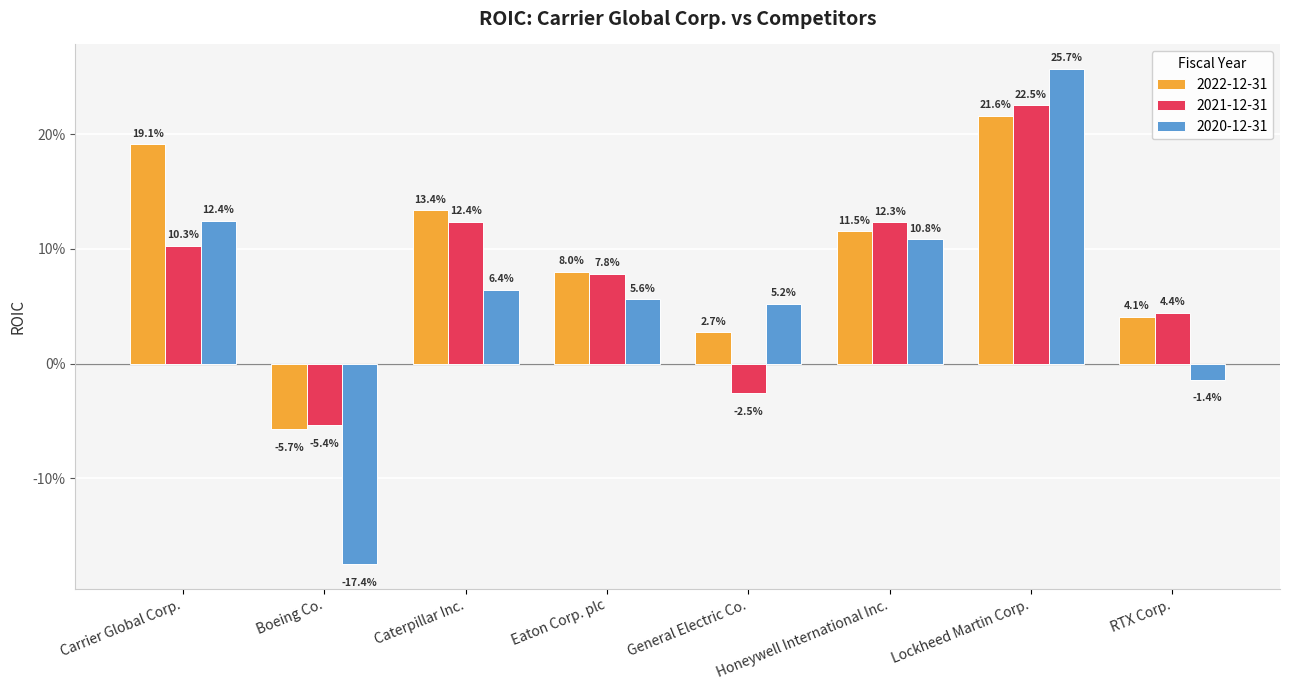

What are all the series names shown in the legend?

2022-12-31, 2021-12-31, 2020-12-31